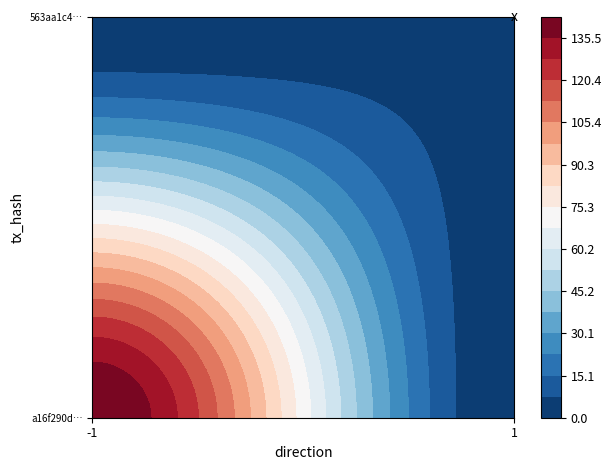

How many data points in a16f290de75418217065ed34e2729bc1b9ec63a are less than 143?

1